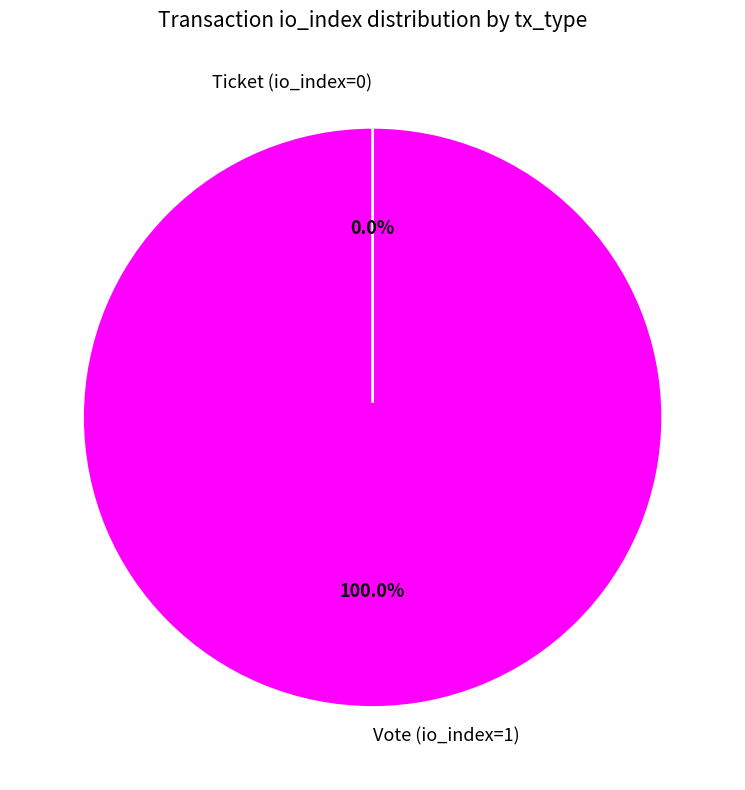

Which slice is the smallest?

Ticket (io_index=0)